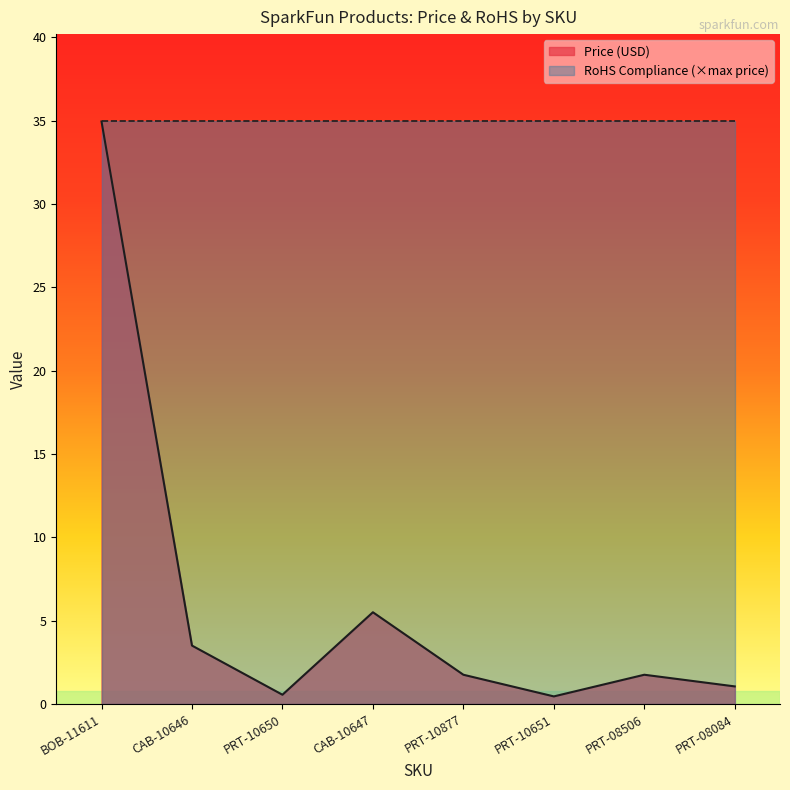

List the labels in order of value, smallest first.

PRT-10651, PRT-10650, PRT-08084, PRT-10877, PRT-08506, CAB-10646, CAB-10647, BOB-11611